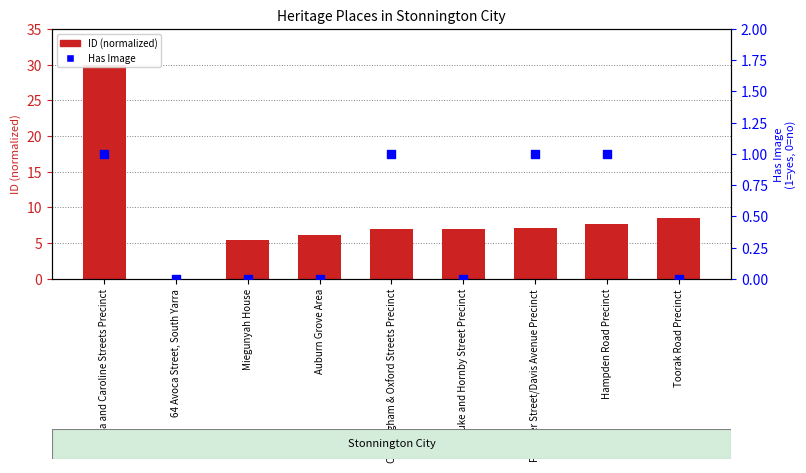

Which series has the largest Y range (max minus min)?

ID (normalized)